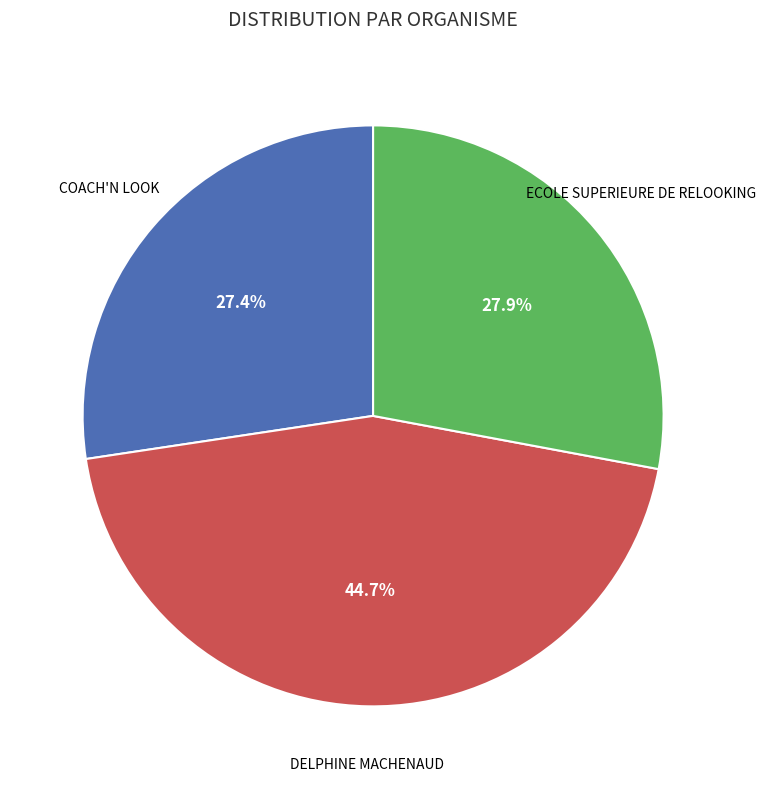

Does any single category account for the majority?

No